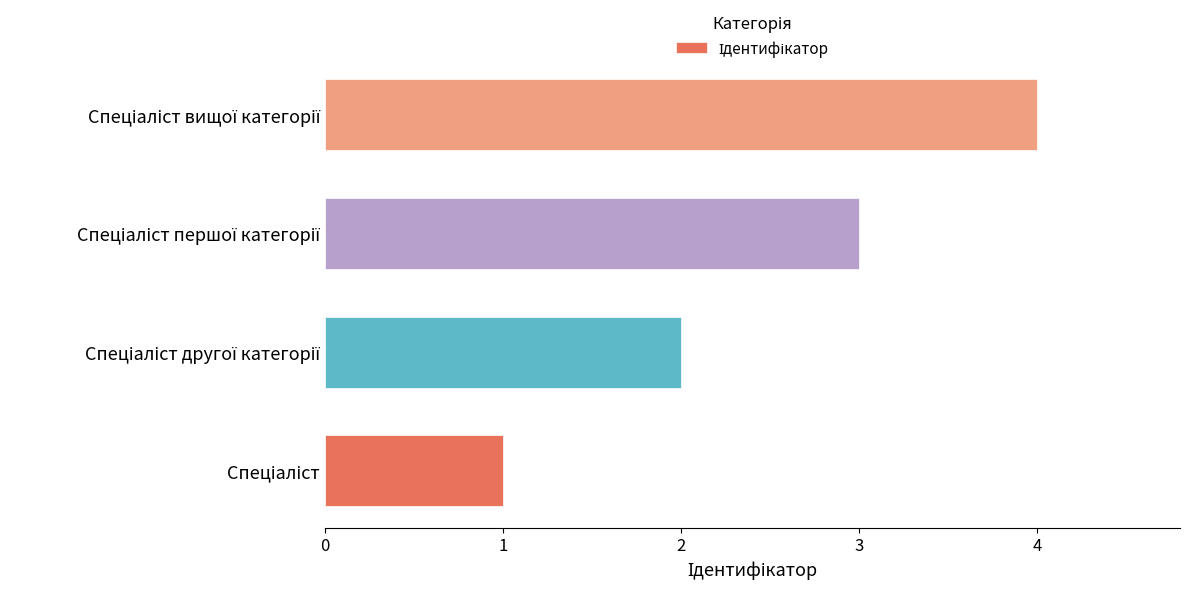

What is the difference between the maximum and minimum values?

3